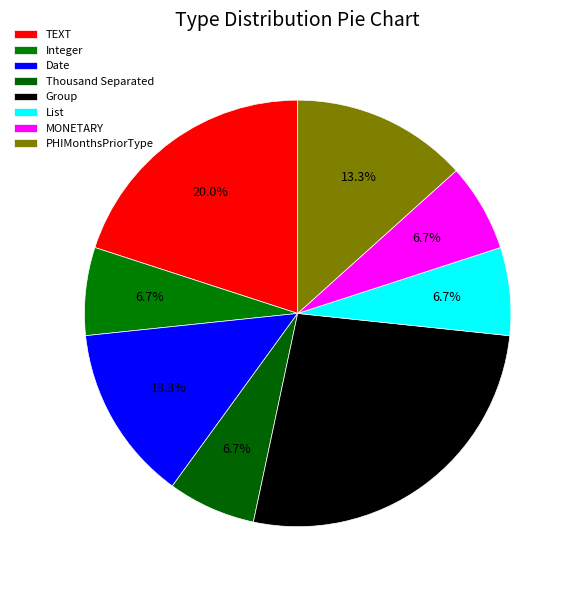

Is the sum of Date and Integer greater than half?

No